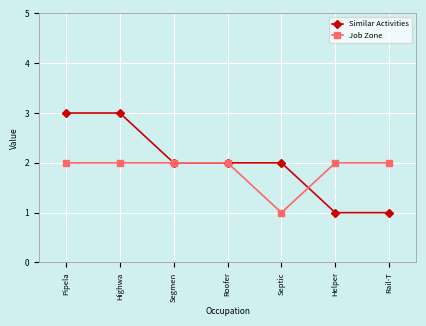

What is the value of the Similar Activities point at the 5th from the left?

2